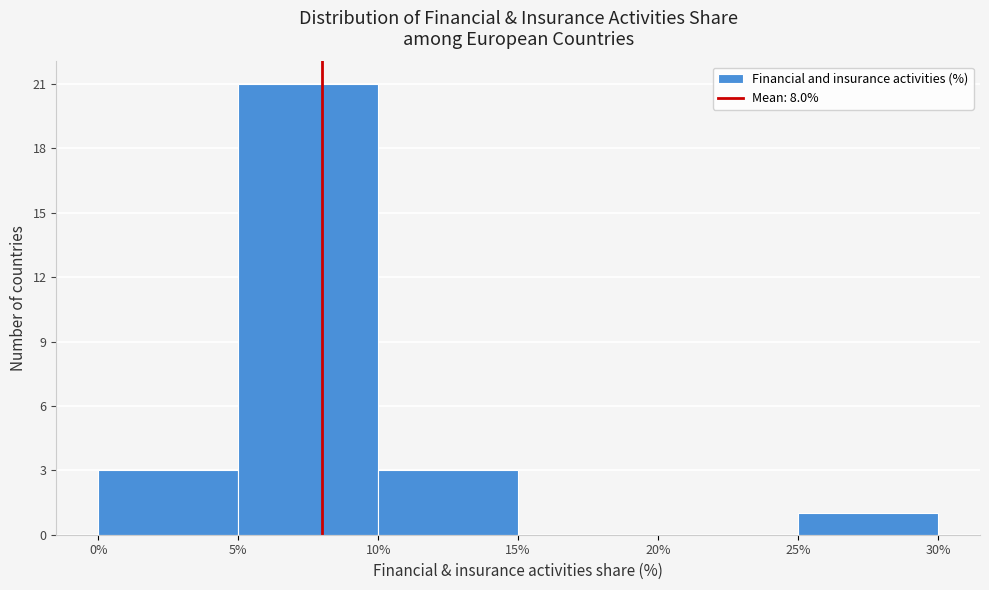

Reading left to right, list every bar in this chart as the range it spans on the x-axis followed by its height. The values are not printed on the chart, so give them approximately, as read against the axis.

0% to 5%: 3
5% to 10%: 21
10% to 15%: 3
15% to 20%: 0
20% to 25%: 0
25% to 30%: 1